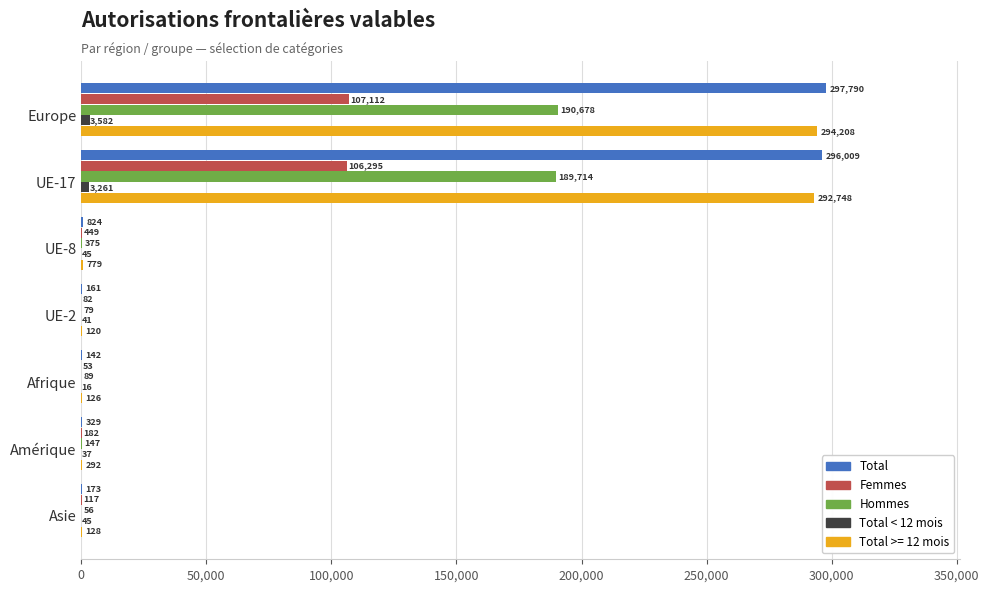

What is the average value of the Hommes series?

54448